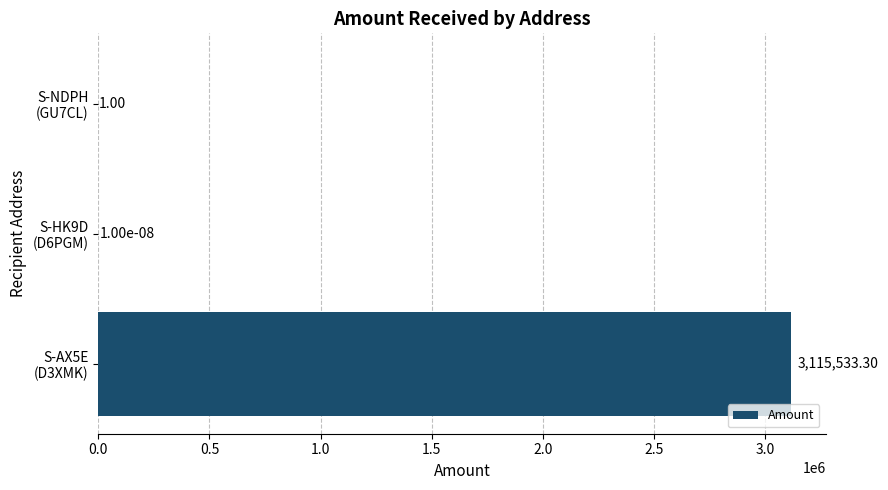

How many categories are shown in the chart?

3